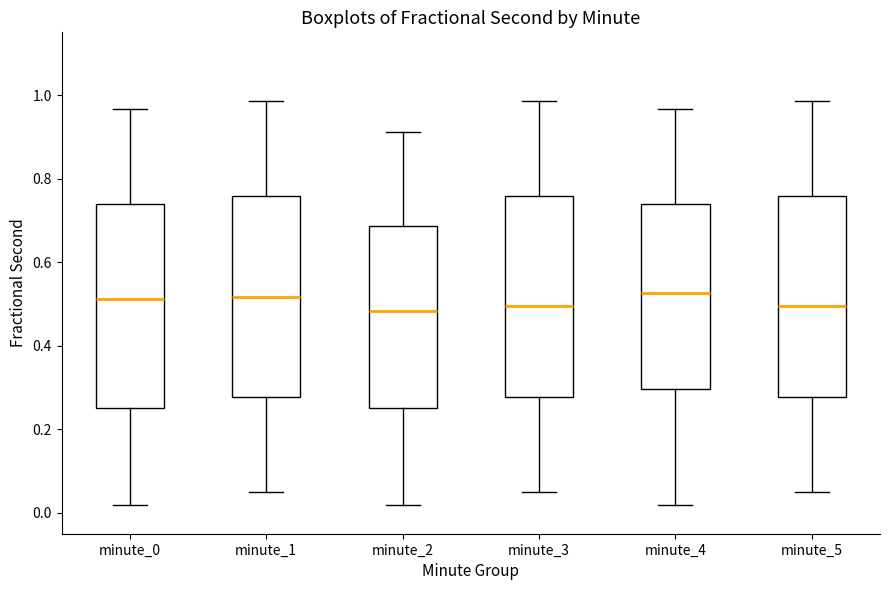

Where does the upper whisker of the box for minute_1 end on the y-axis? The values are not printed on the chart, so give them approximately, as read against the axis.

0.98